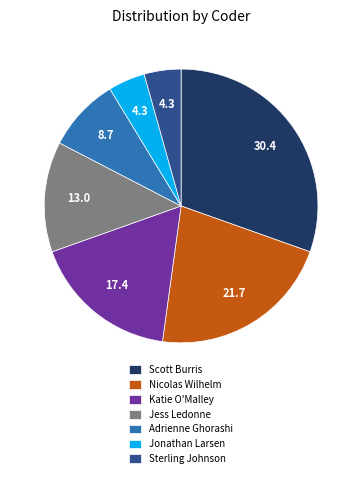

Which slice is the largest?

Scott Burris